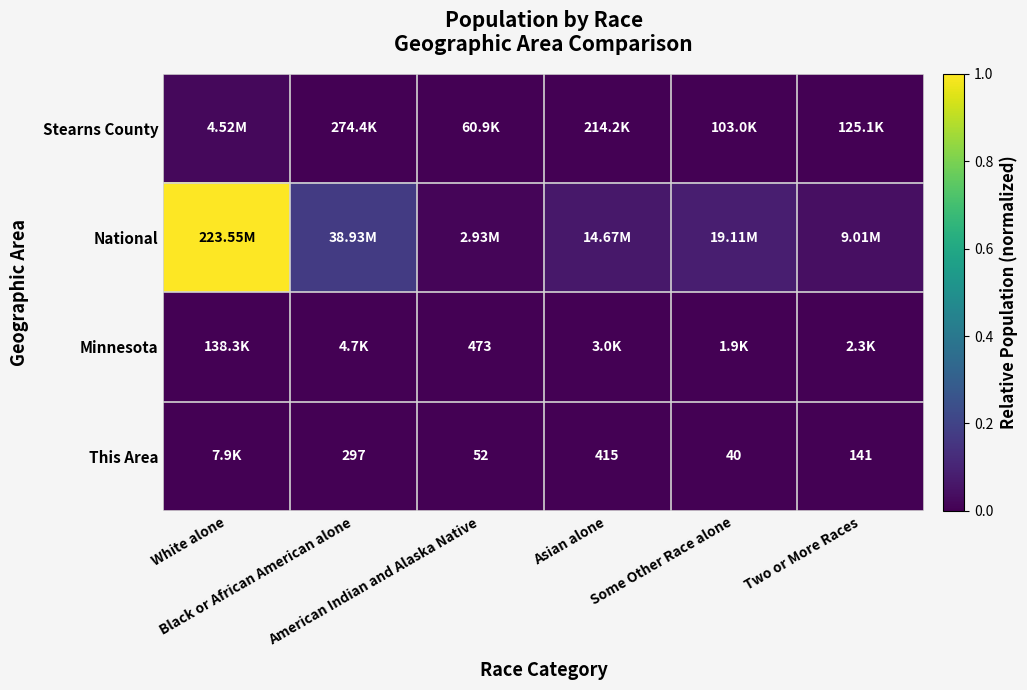

The value of Stearns County at Asian alone is 0.0. True or false?

True